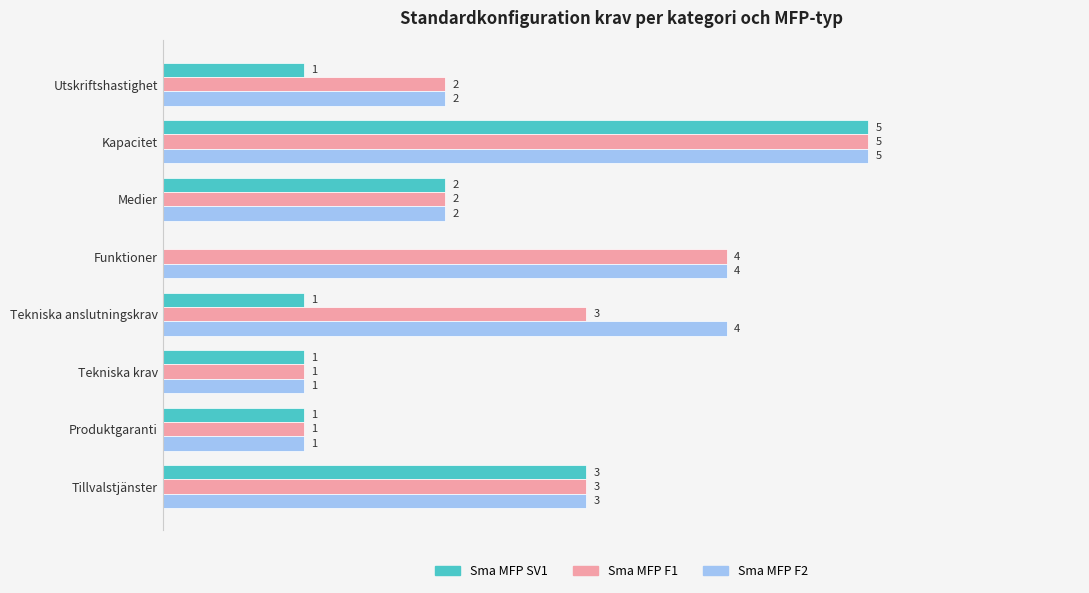

At which category is the sum across all series the highest?

Kapacitet